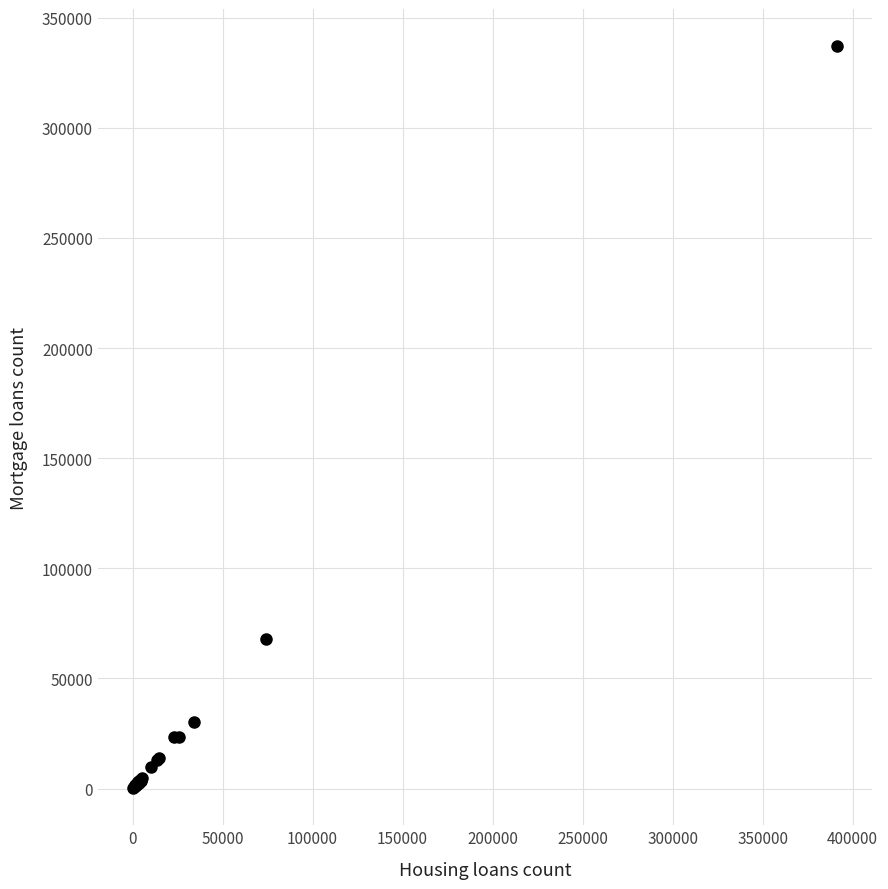

What Y value in the scatter plot is closest to 168626?

67869